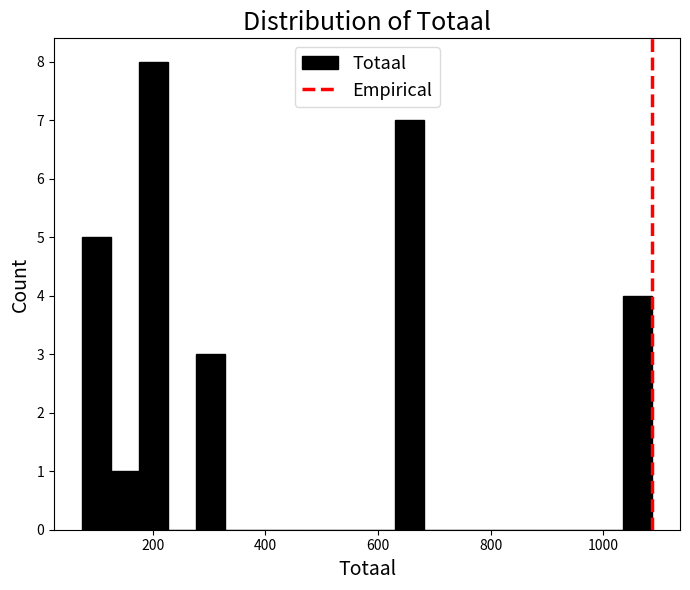

Read against the x-axis, roughly where is the centre of the tallest bar?

200